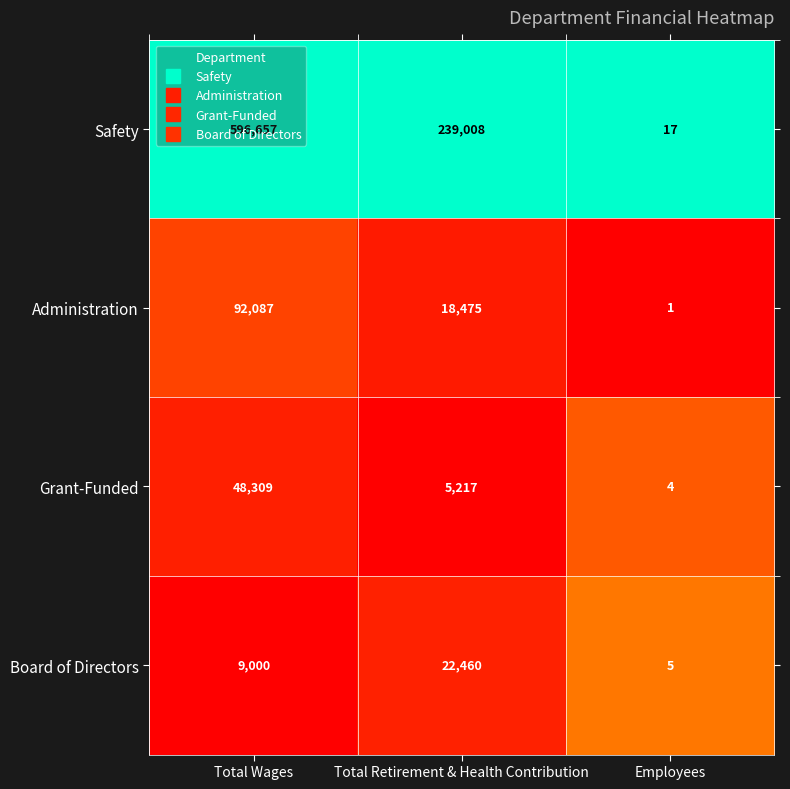

Which label corresponds to the largest value in the chart?

Total Wages